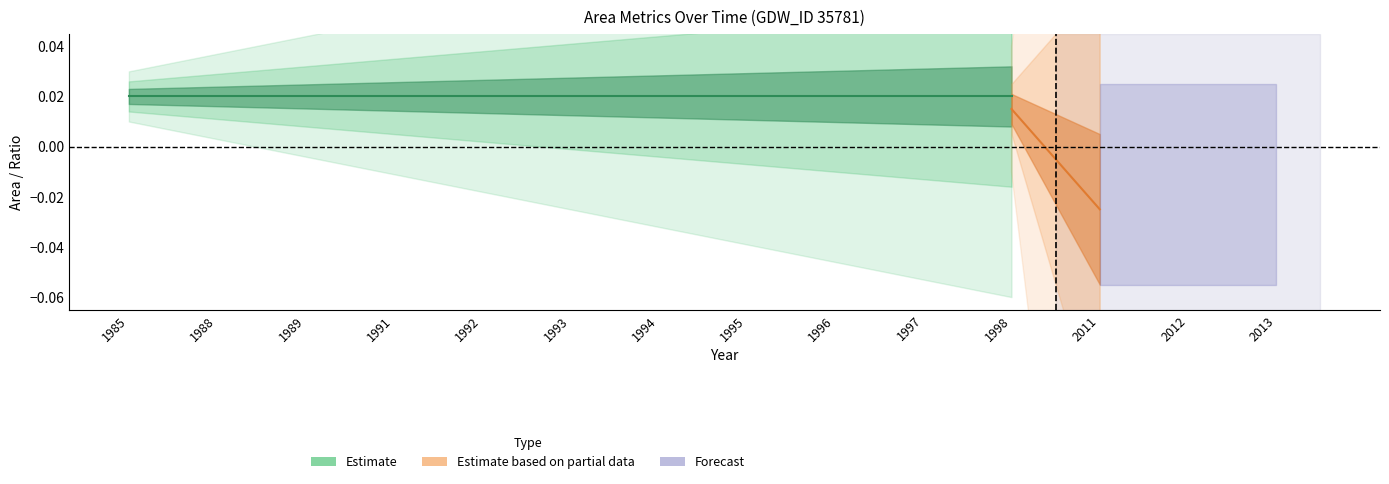

At which category is the sum across all series the highest?

1985